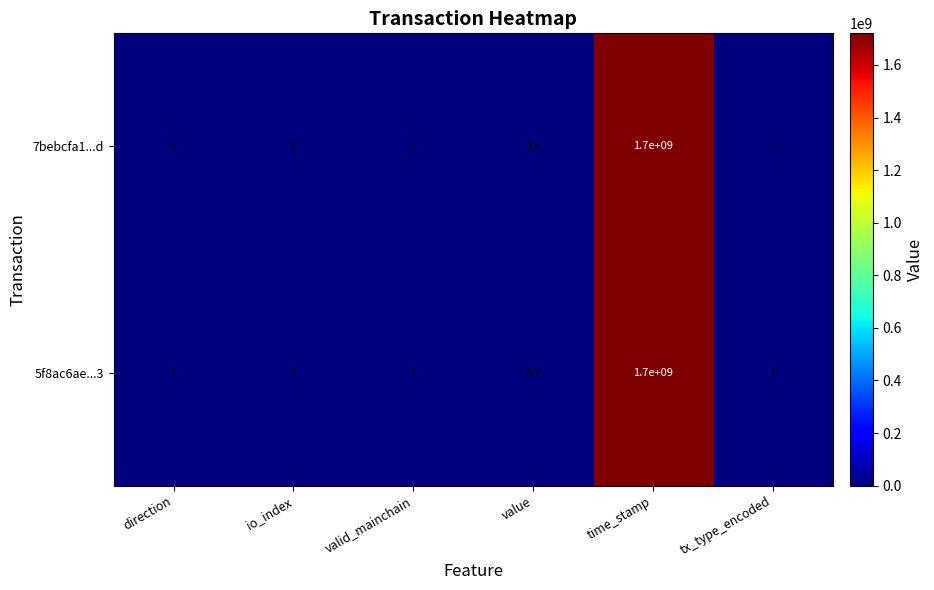

Which series has the widest spread of values?

7bebcfa1...d